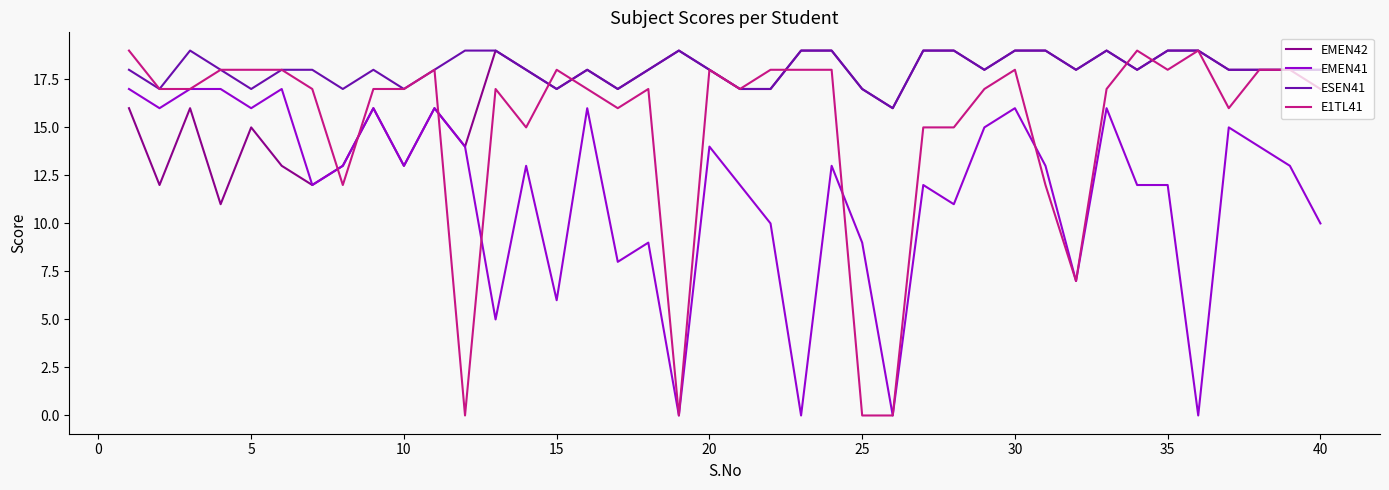

Reading left to right, extract all data points from this chart.

EMEN42: 16	12	16	11	15	13	12	13	16	13	16	14	19	18	17	18	17	18	19	18	17	17	19	19	17	16	19	19	18	19	19	18	19	18	19	19	18	18	18	18
EMEN41: 17	16	17	17	16	17	12	13	16	13	16	14	5	13	6	16	8	9	0	14	12	10	0	13	9	0	12	11	15	16	13	7	16	12	12	0	15	14	13	10
ESEN41: 18	17	19	18	17	18	18	17	18	17	18	19	19	18	17	18	17	18	19	18	17	17	19	19	17	16	19	19	18	19	19	18	19	18	19	19	18	18	18	18
E1TL41: 19	17	17	18	18	18	17	12	17	17	18	0	17	15	18	17	16	17	0	18	17	18	18	18	0	0	15	15	17	18	12	7	17	19	18	19	16	18	18	17